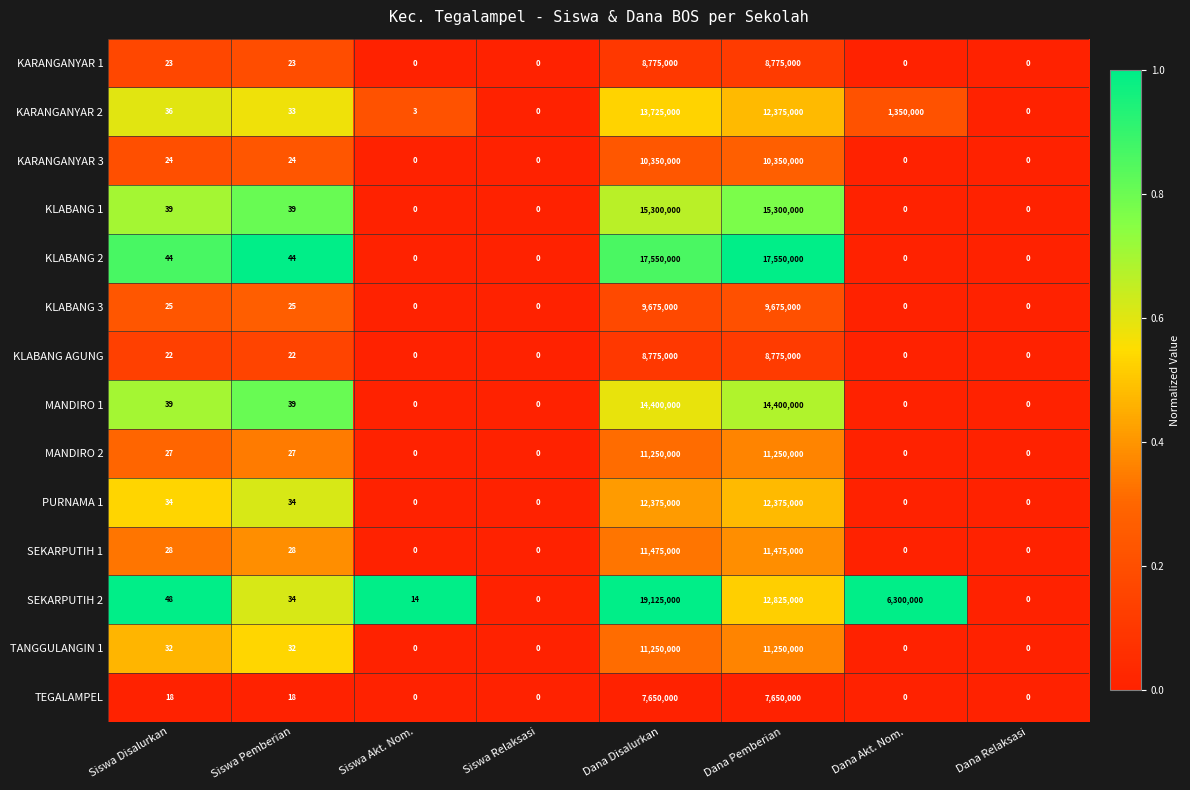

Is the value of SEKARPUTIH 1 at Siswa Disalurkan greater than the value of KLABANG AGUNG at Siswa Akt. Nom.?

Yes